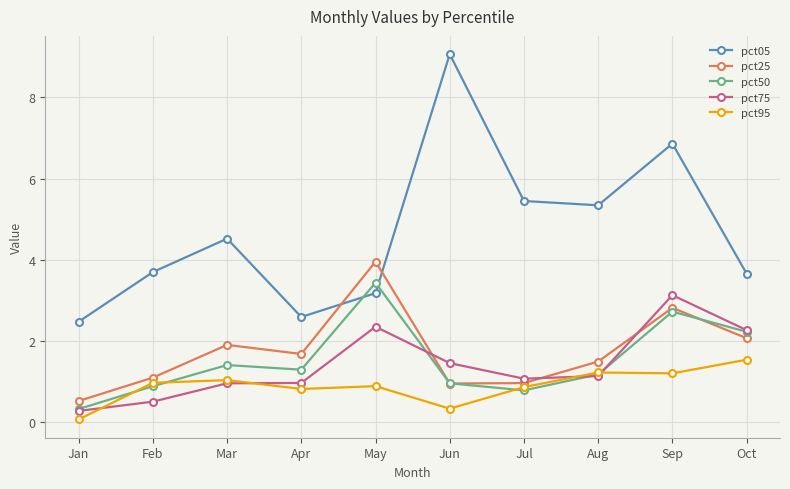

How many data points in pct05 are above 4?

5